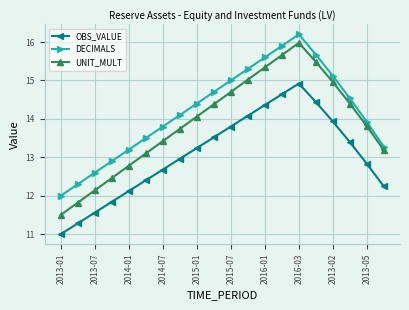

What is the minimum value shown in the chart?

11.0